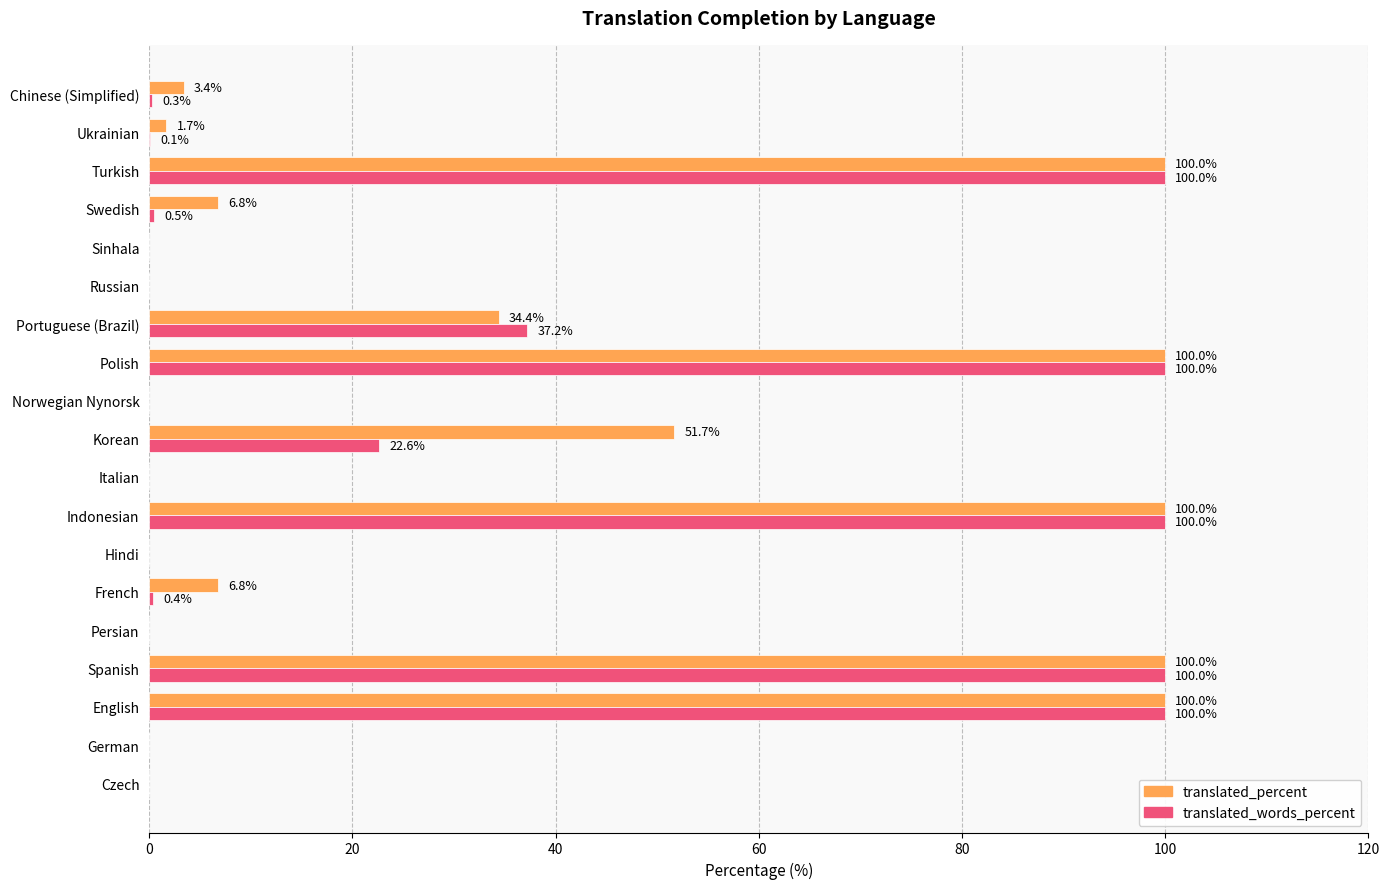

How many positive values does the translated_words_percent series have?

11